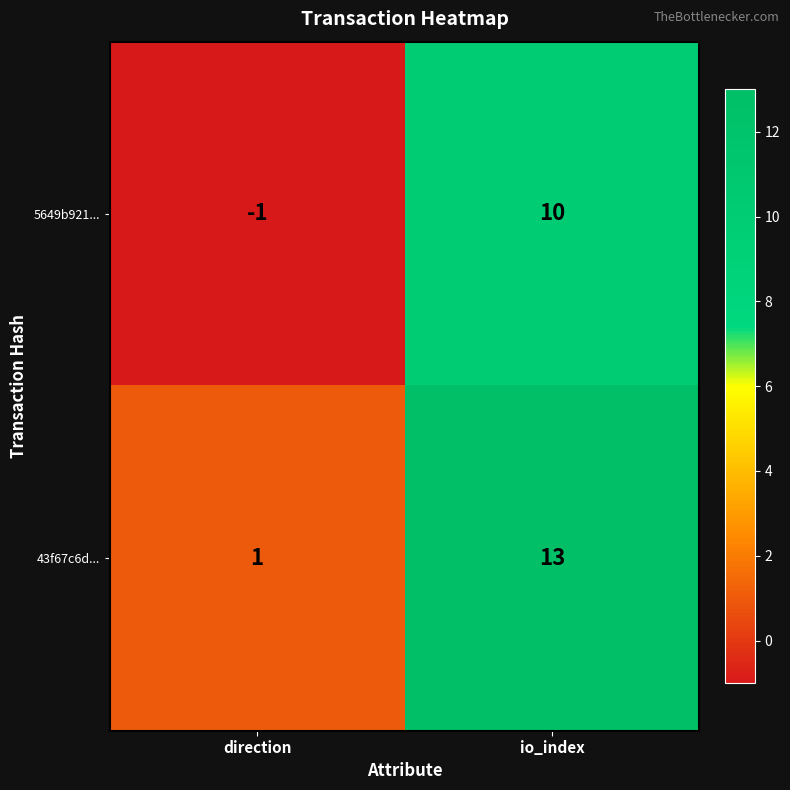

The 43f67c6d... series shows 0 at direction. True or false?

False